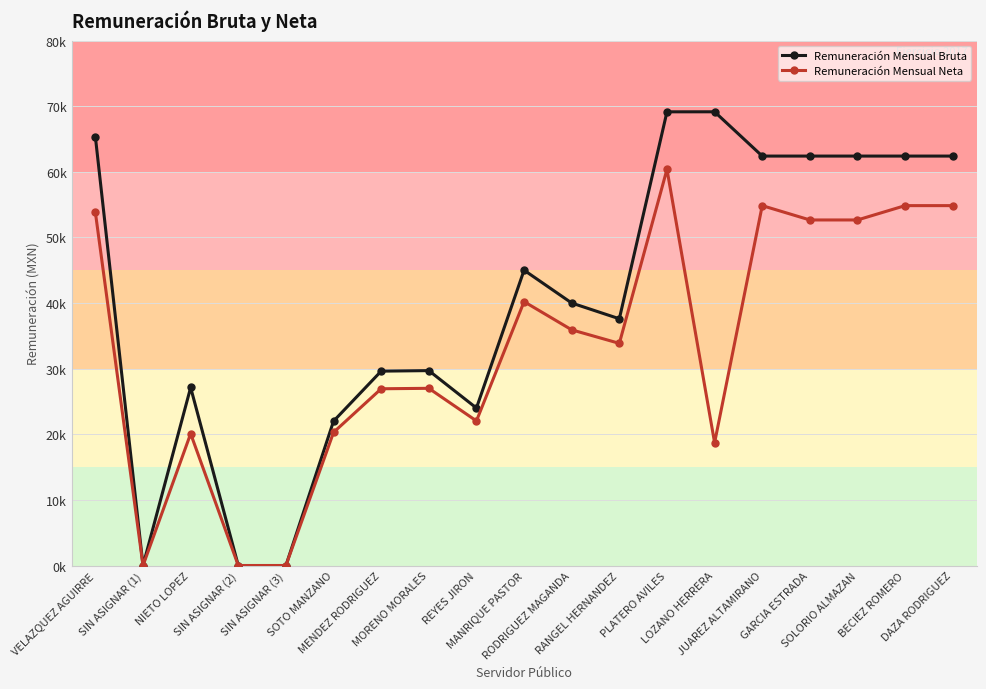

At how many categories does at least one series exceed 48800?

8